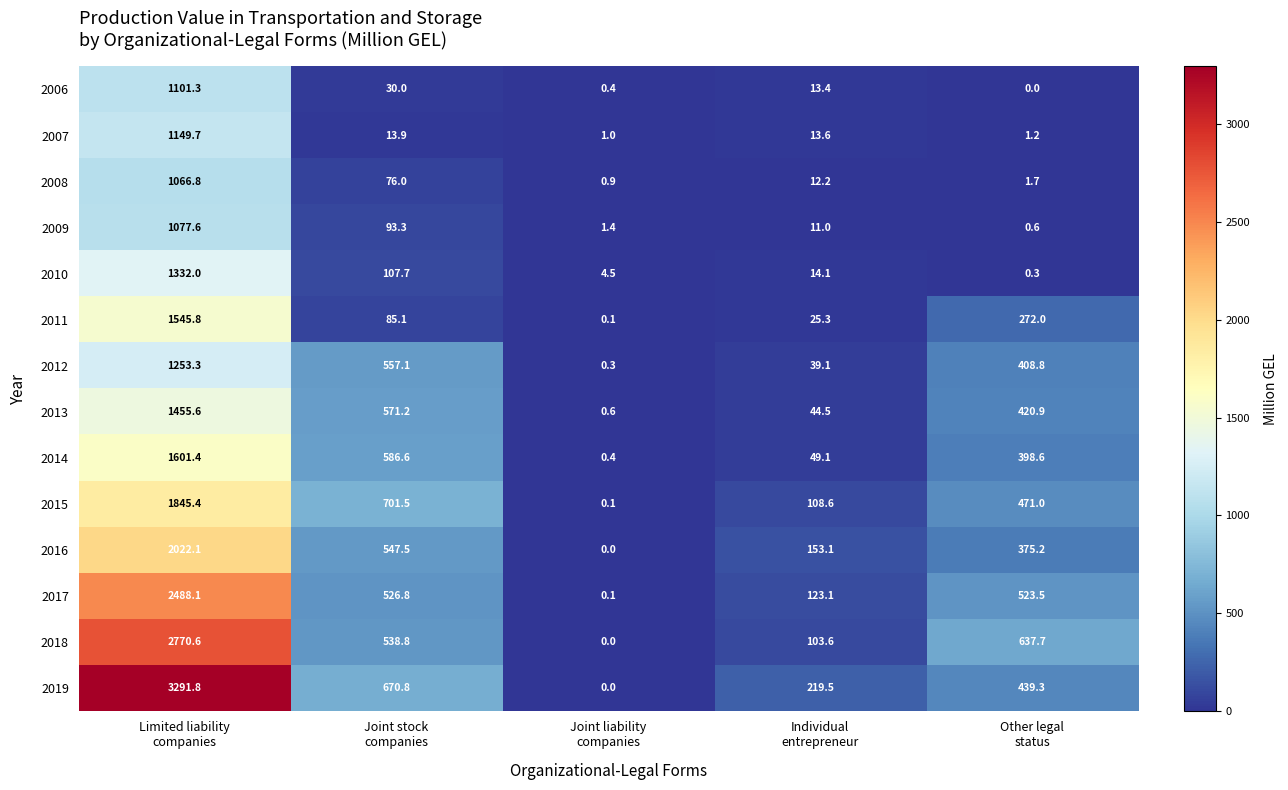

Which series has the largest range (max minus min)?

2019